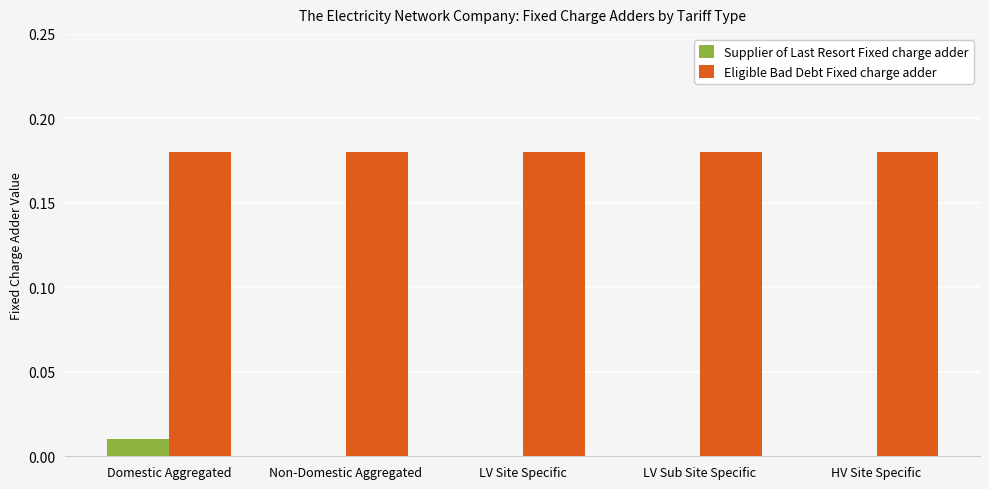

Which series has the largest total across all categories?

Eligible Bad Debt Fixed charge adder